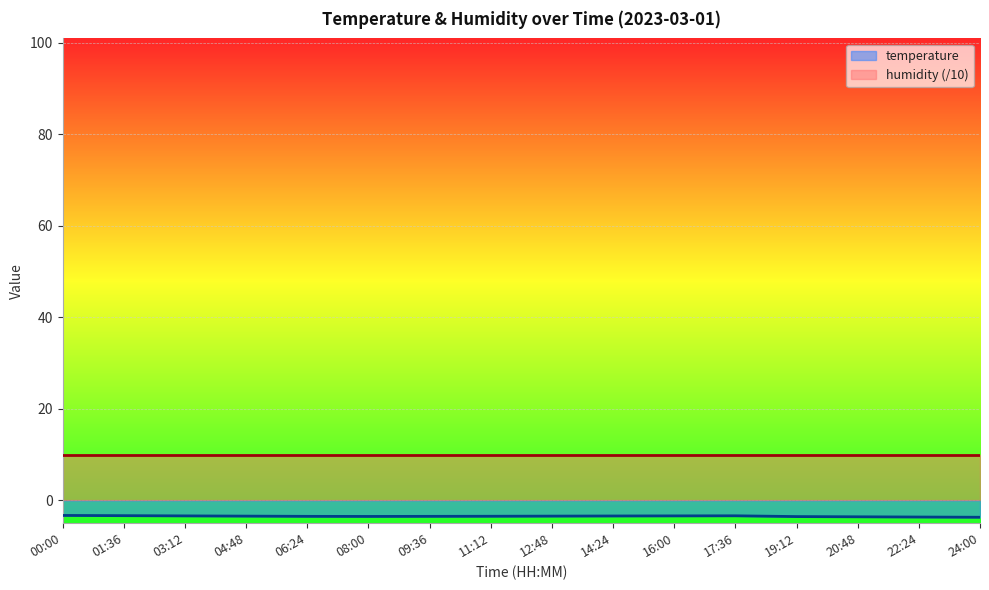

The chart shows a value of -3.3 at 00:00. True or false?

True